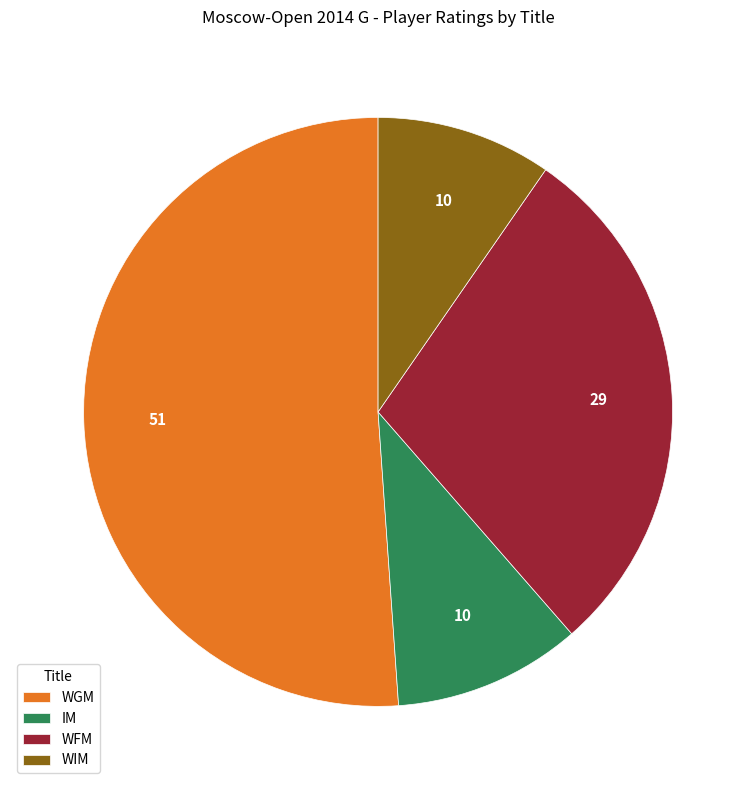

What is the largest slice in the pie chart?

WGM